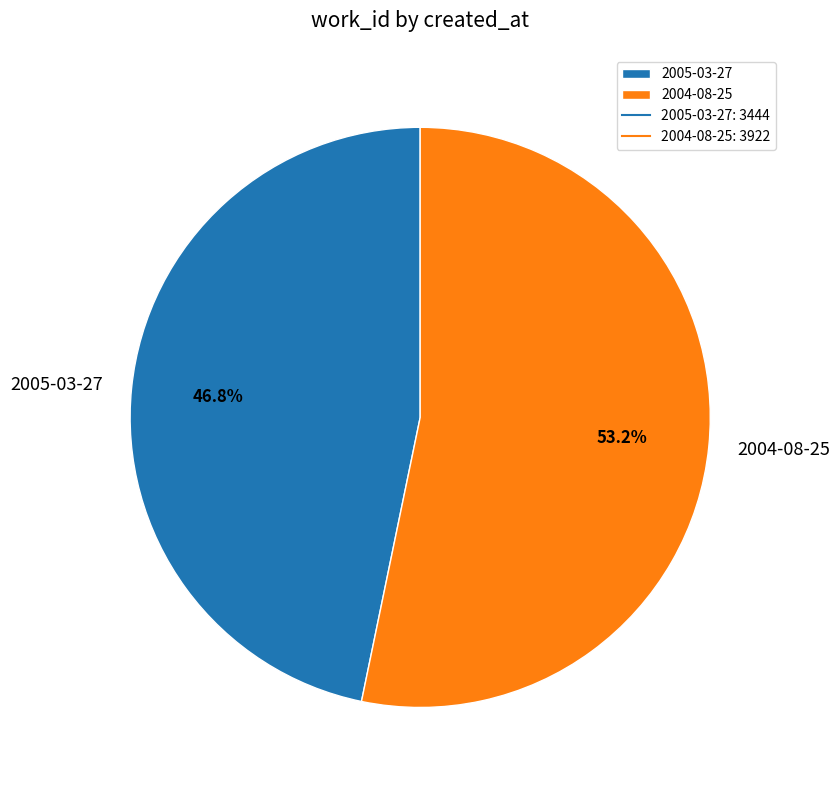

Do 2005-03-27 and 2004-08-25 together represent more than half of the pie?

Yes